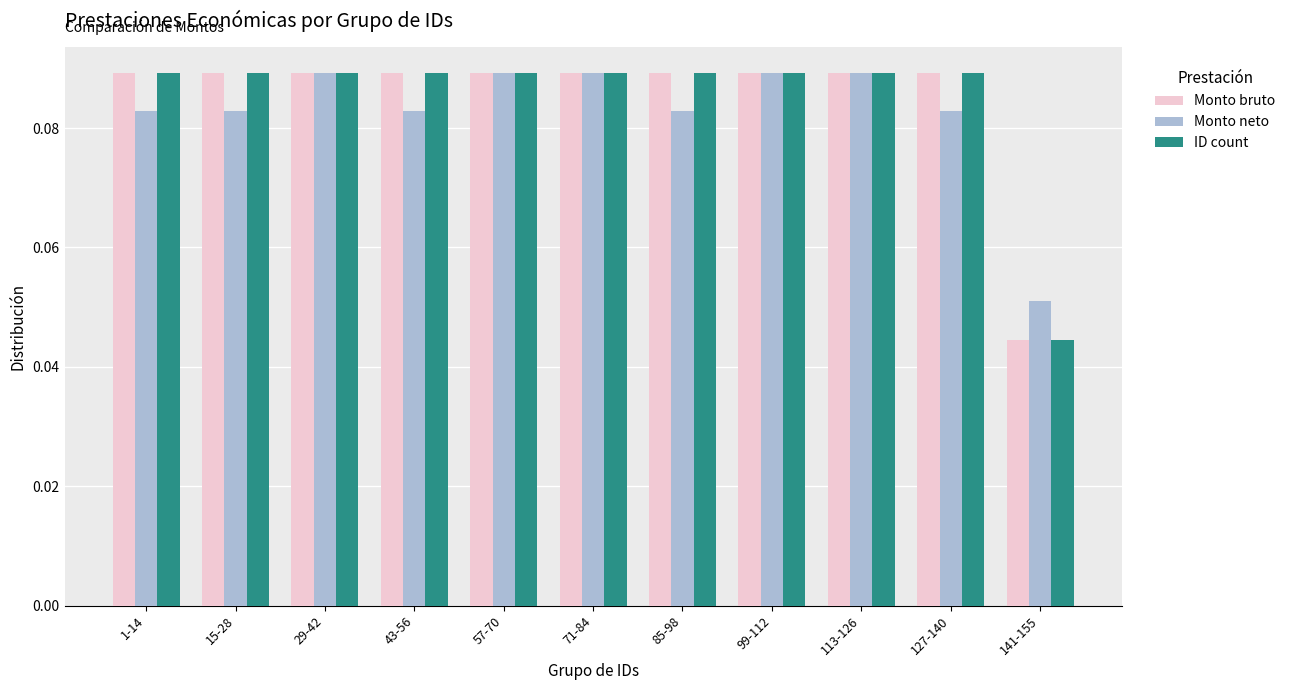

The Monto neto series shows 0.2 at 57-70. True or false?

False